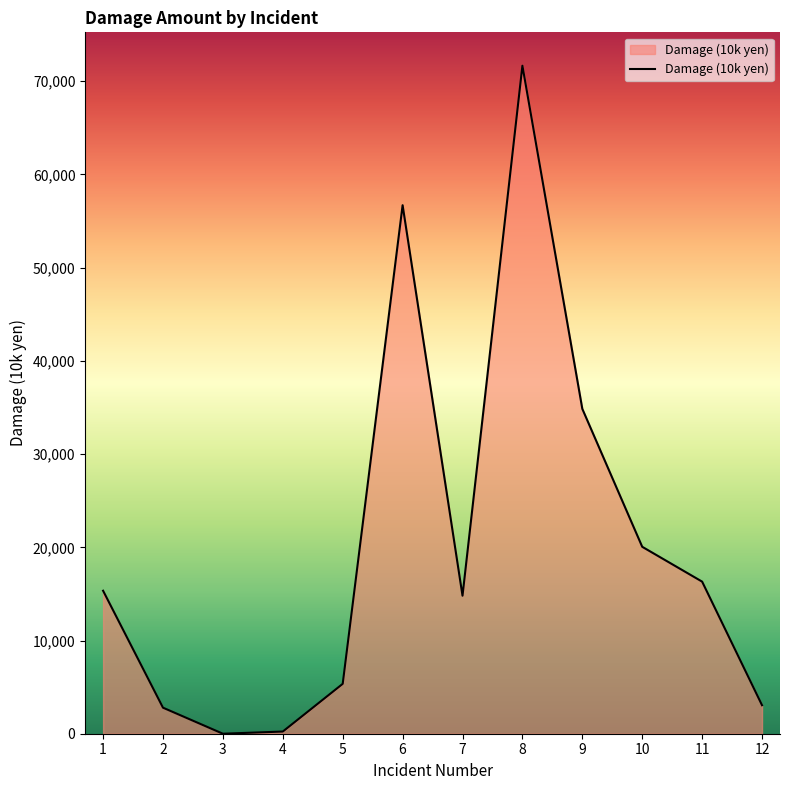

What is the difference between the maximum and minimum values?

71666